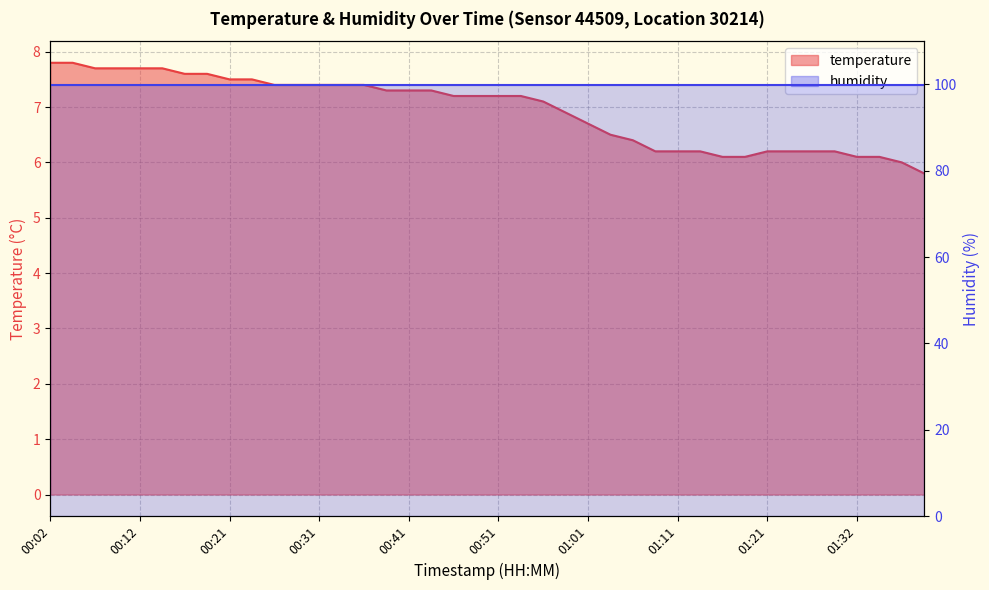

True or false: there are more than 1 points higher than both neighbors.

False